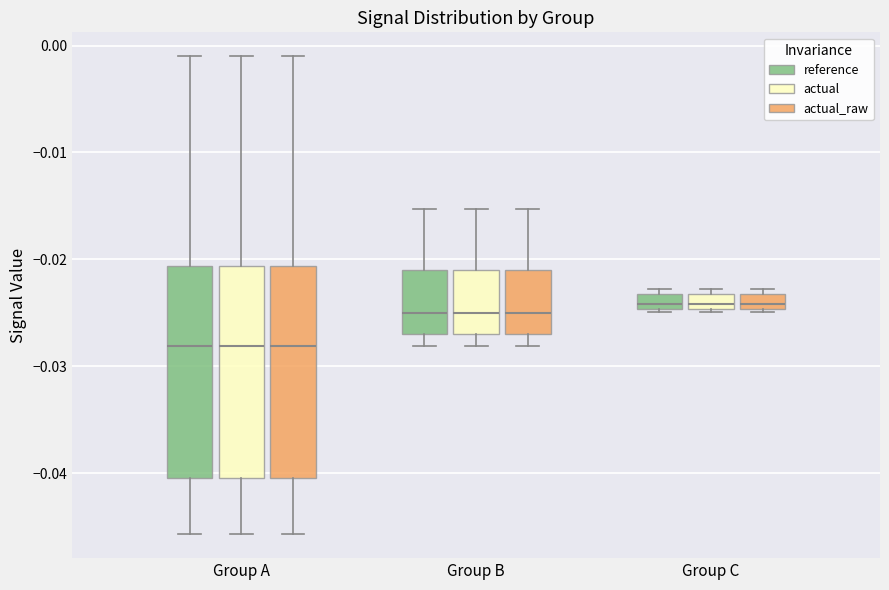

Where does the lower whisker of the box for Group B (actual_raw) end on the y-axis? The values are not printed on the chart, so give them approximately, as read against the axis.

-0.028